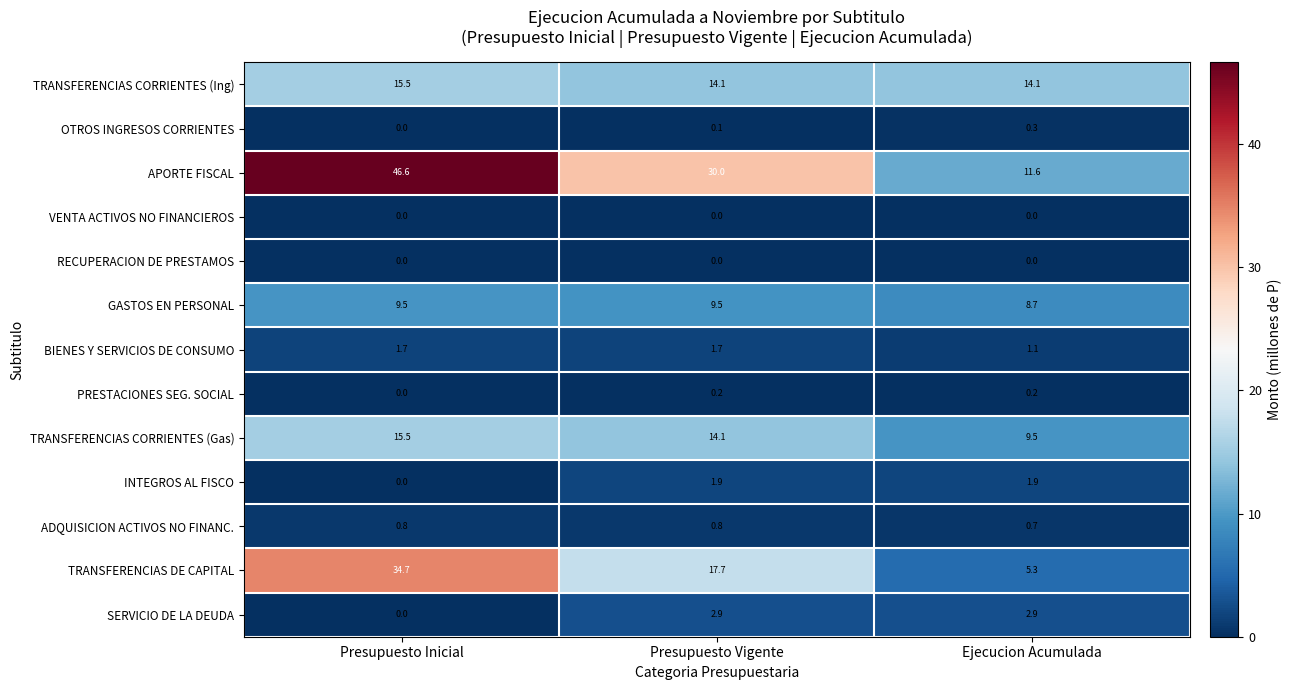

Which category has the highest value across all series?

Presupuesto Inicial